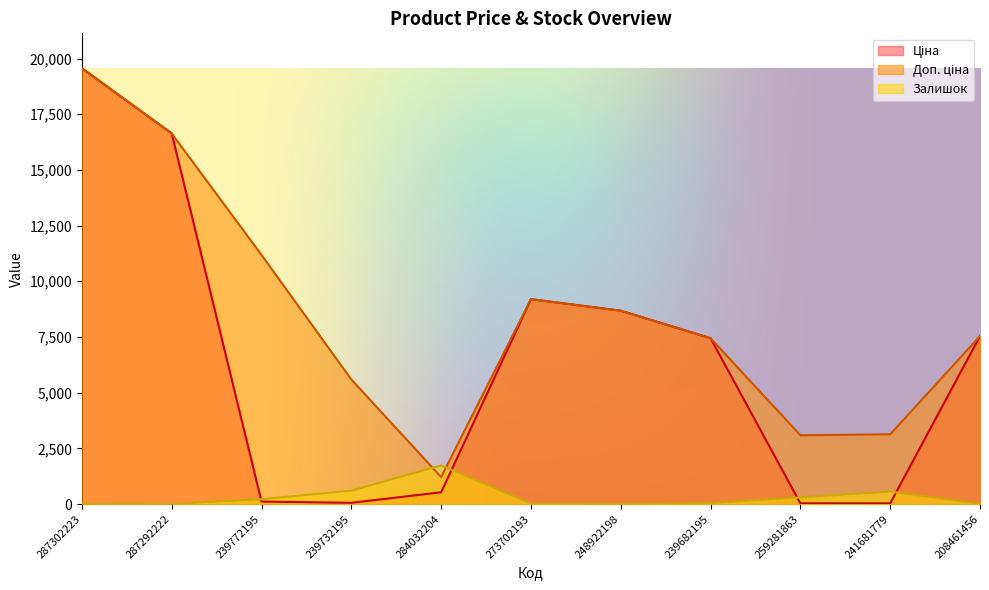

What is the average value of the Доп. ціна series?

8478.6